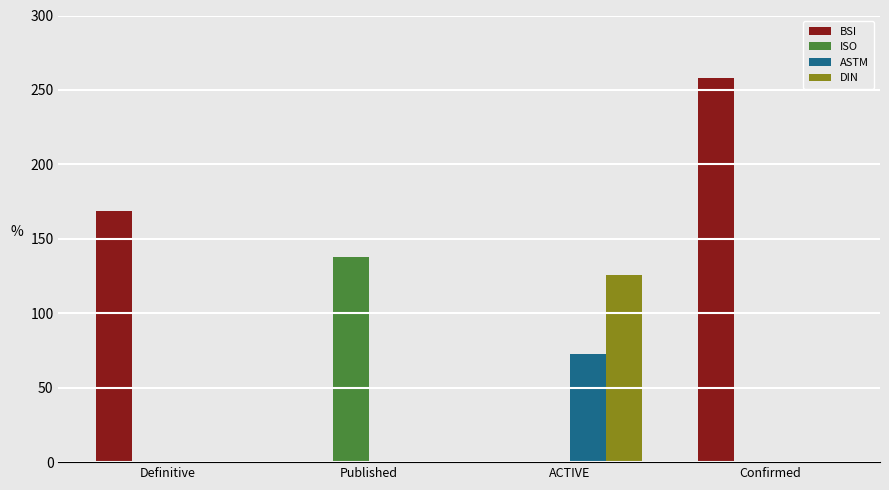

Reading right to left, transcribe all the data shown in this chart.

BSI: 258.0	0.0	0.0	168.4
ISO: 0.0	0.0	137.5	0.0
ASTM: 0.0	72.7	0.0	0.0
DIN: 0.0	125.5	0.0	0.0